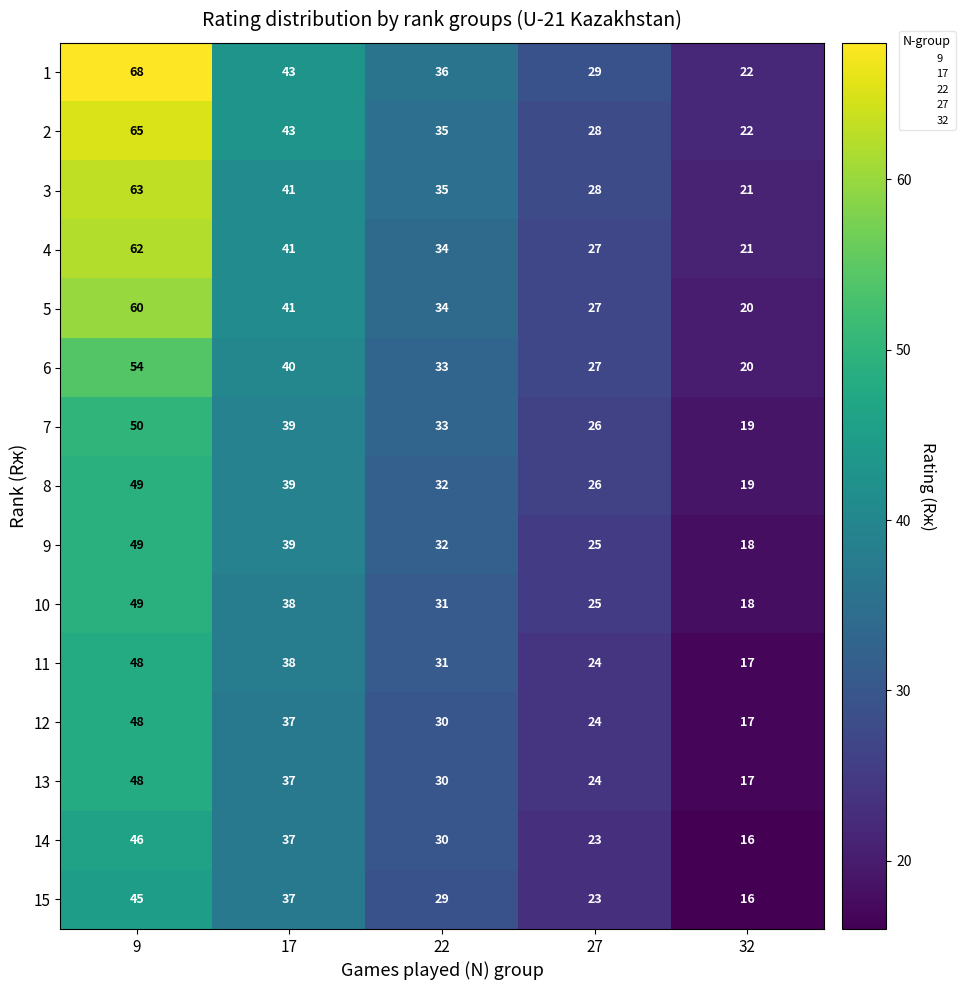

What is the sum of all 14 values?

152